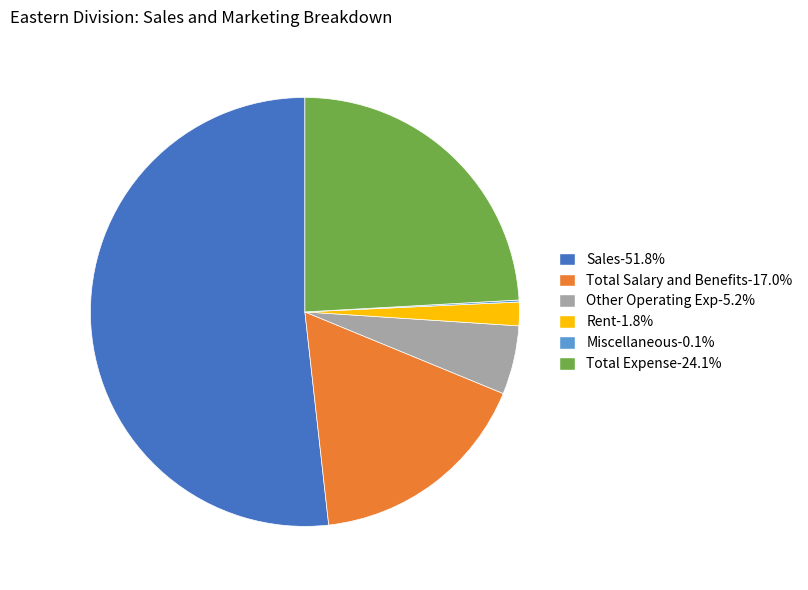

Approximately how many times larger is the value at Total Expense compared to Total Salary and Benefits?

1.4